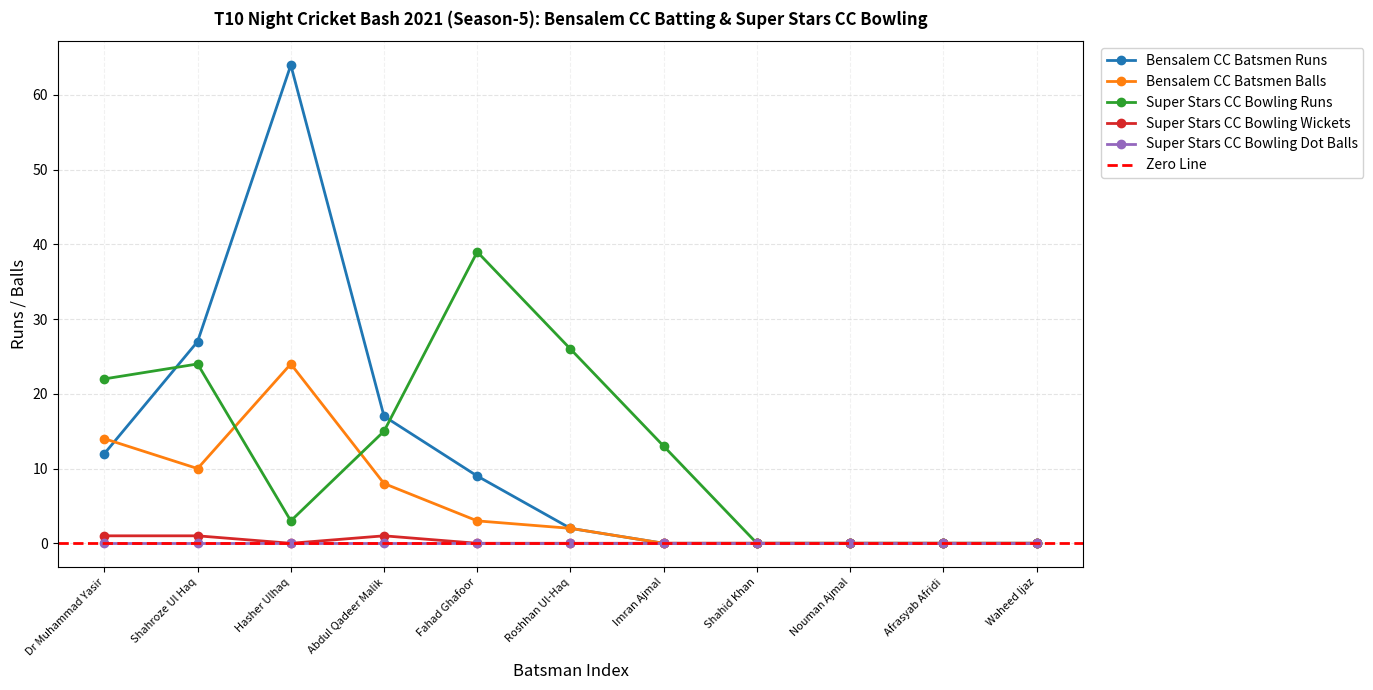

How many positive values does the Super Stars CC Bowling Runs series have?

7